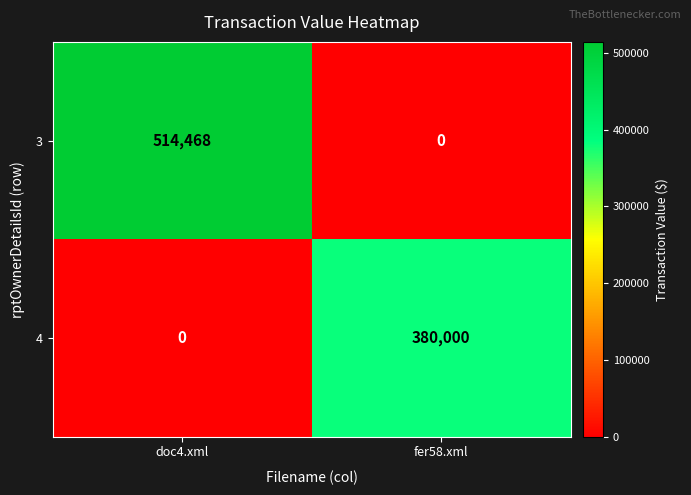

Which series has the largest total across all categories?

3